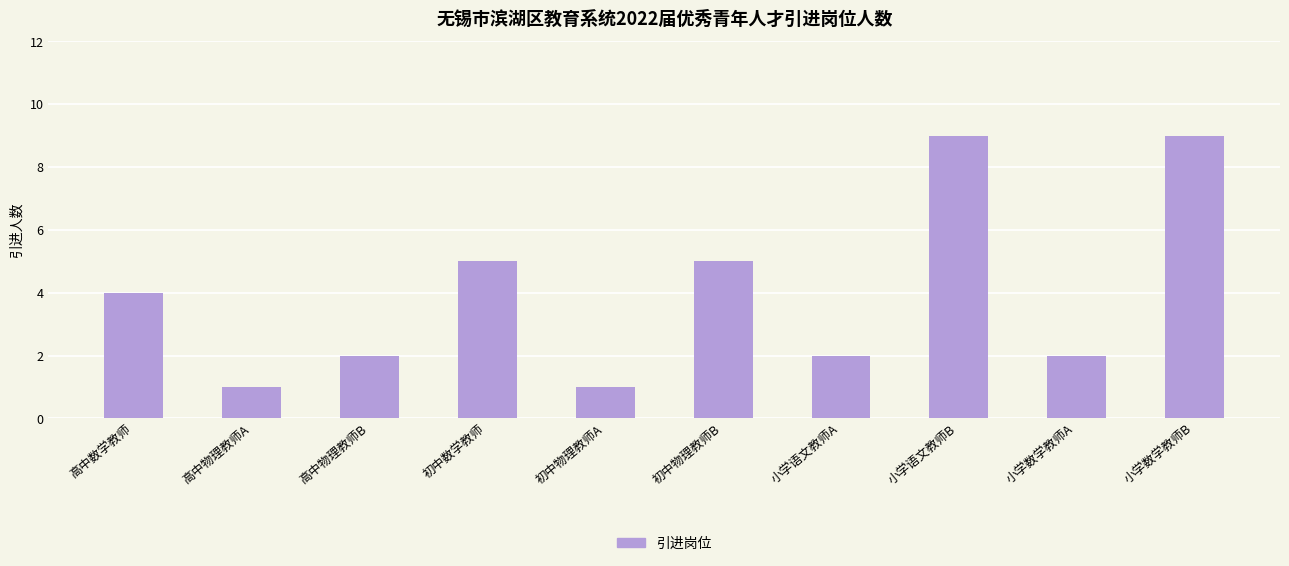

What is the greatest value displayed?

9